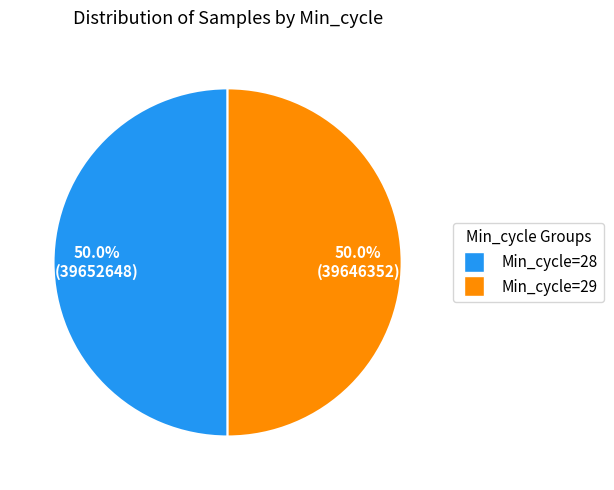

How many segments does this pie chart have?

2